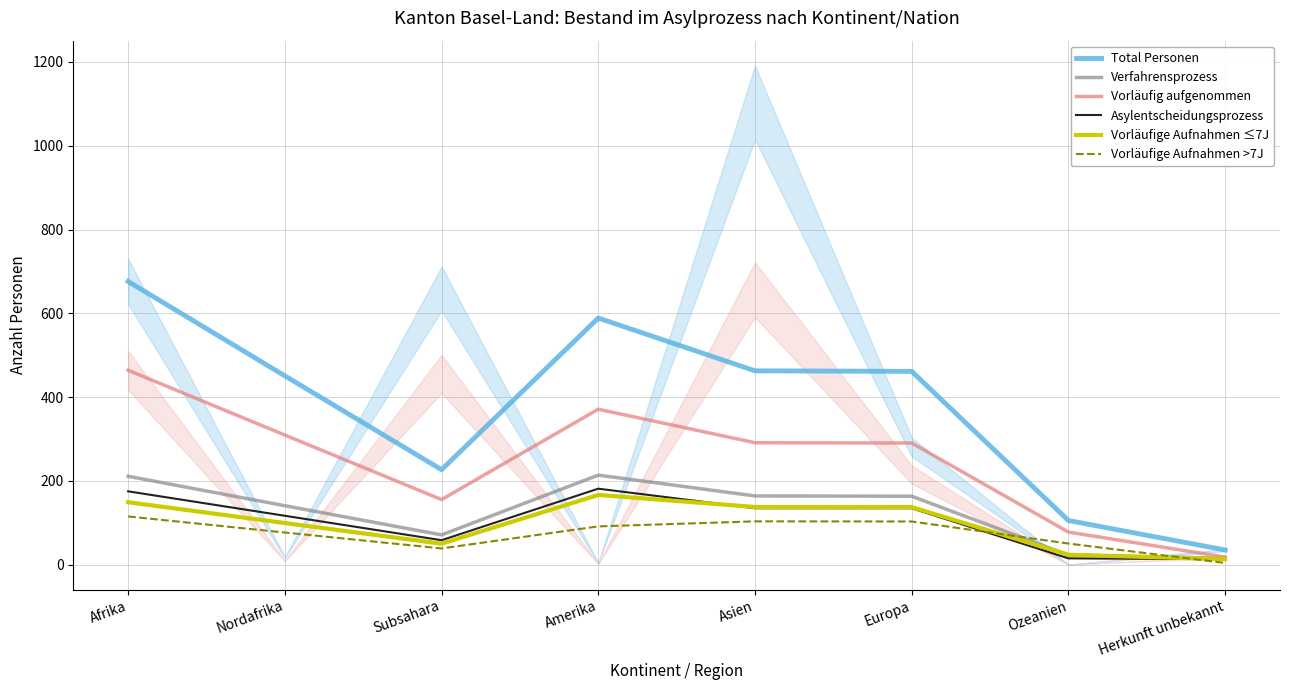

List the labels in order of Verfahrensprozess value, smallest first.

Herkunft unbekannt, Ozeanien, Subsahara, Nordafrika, Europa, Asien, Afrika, Amerika